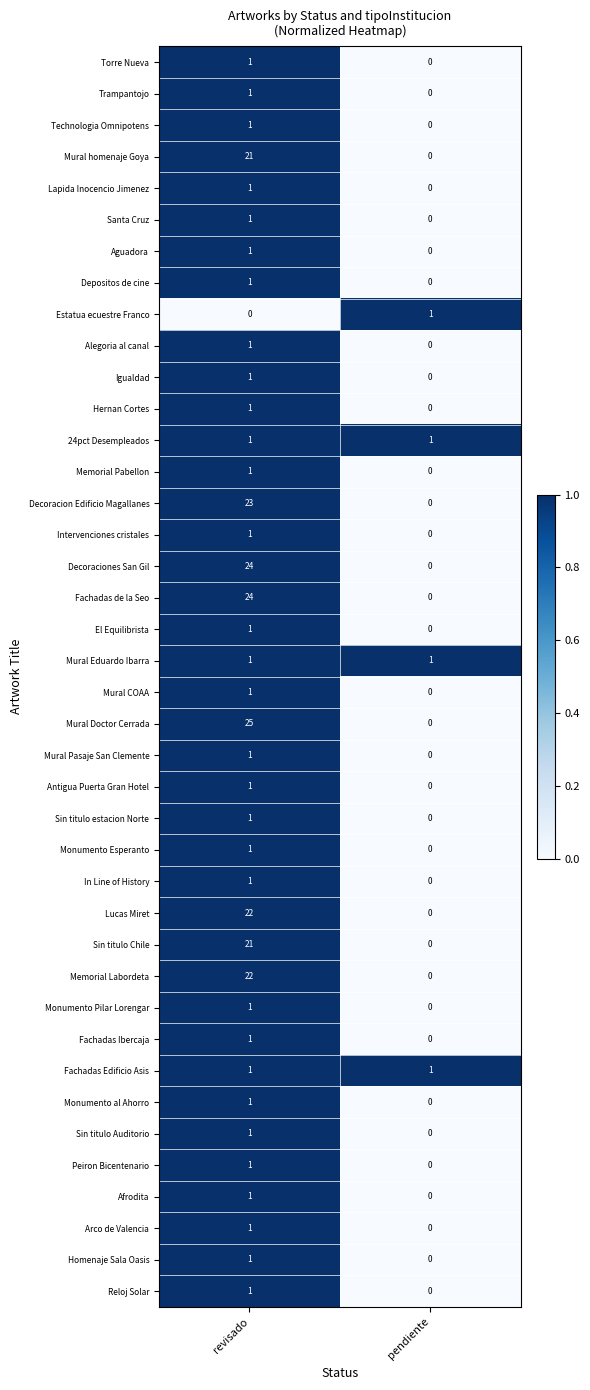

What is the difference between the Decoraciones San Gil values at revisado and pendiente?

24